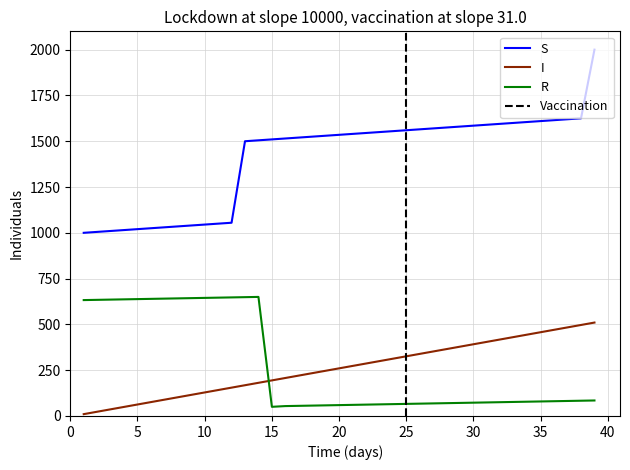

After their last crossing, which series has the higher values: I or R?

I